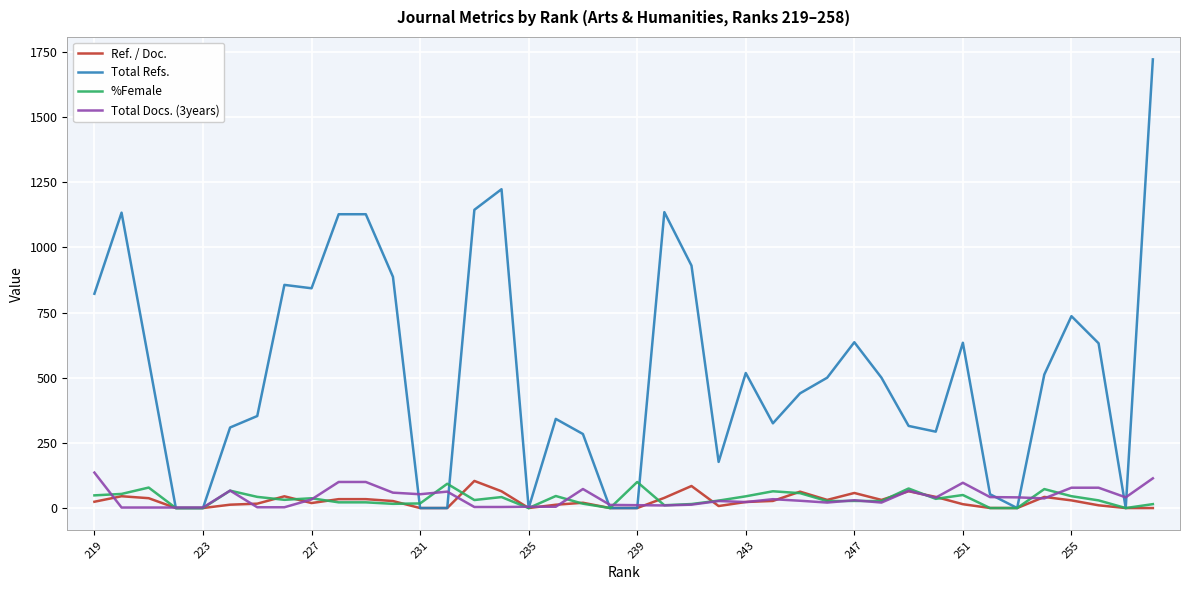

What are all the series names shown in the legend?

Ref. / Doc., Total Refs., %Female, Total Docs. (3years)